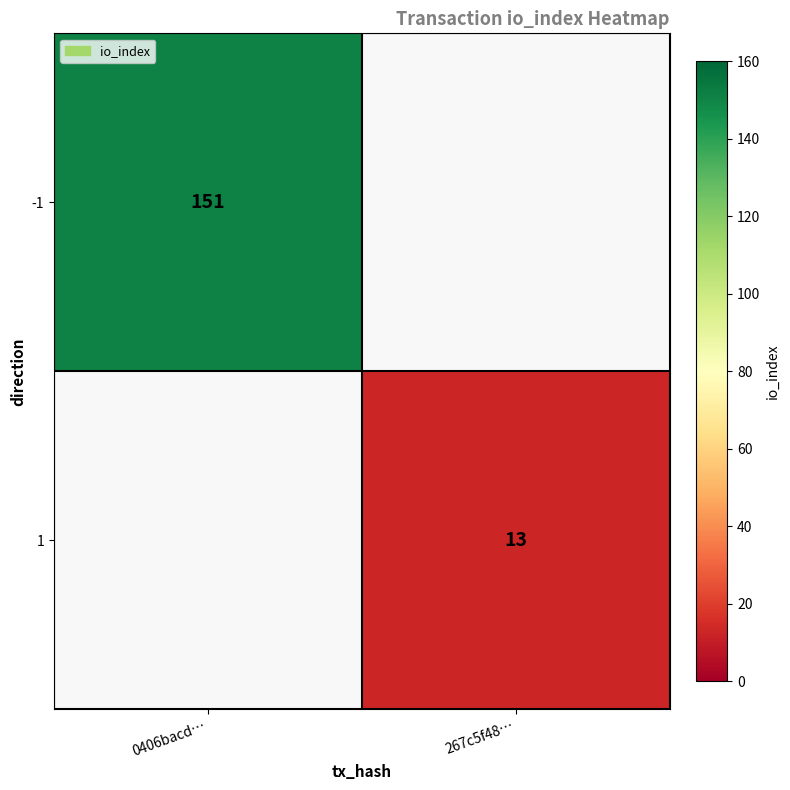

What is the minimum value shown in the chart?

13.0